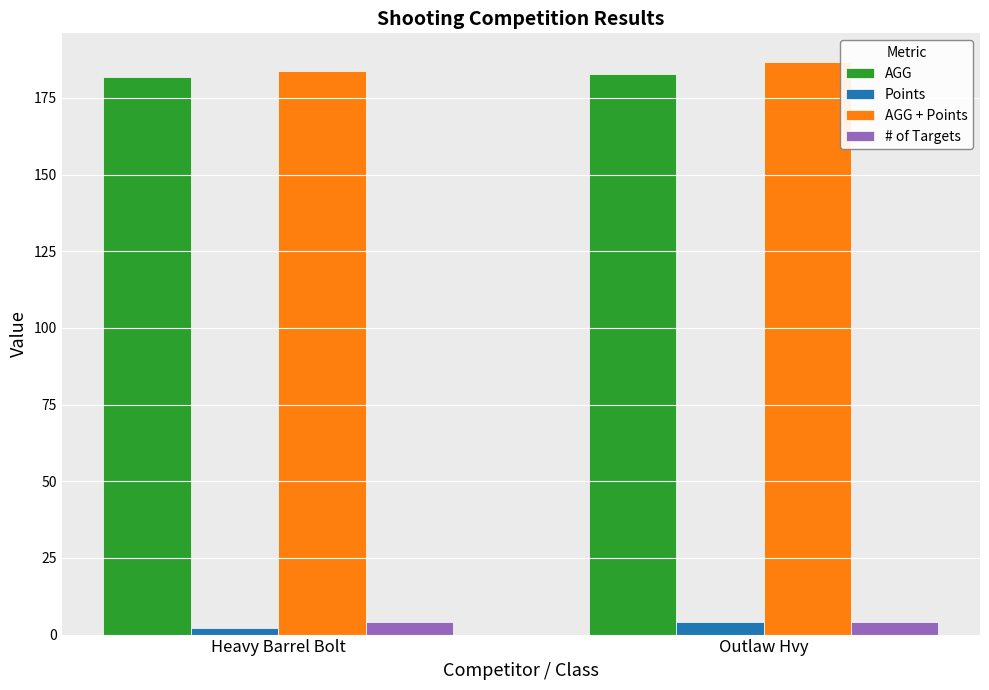

What are all the series names shown in the legend?

AGG, Points, AGG + Points, # of Targets